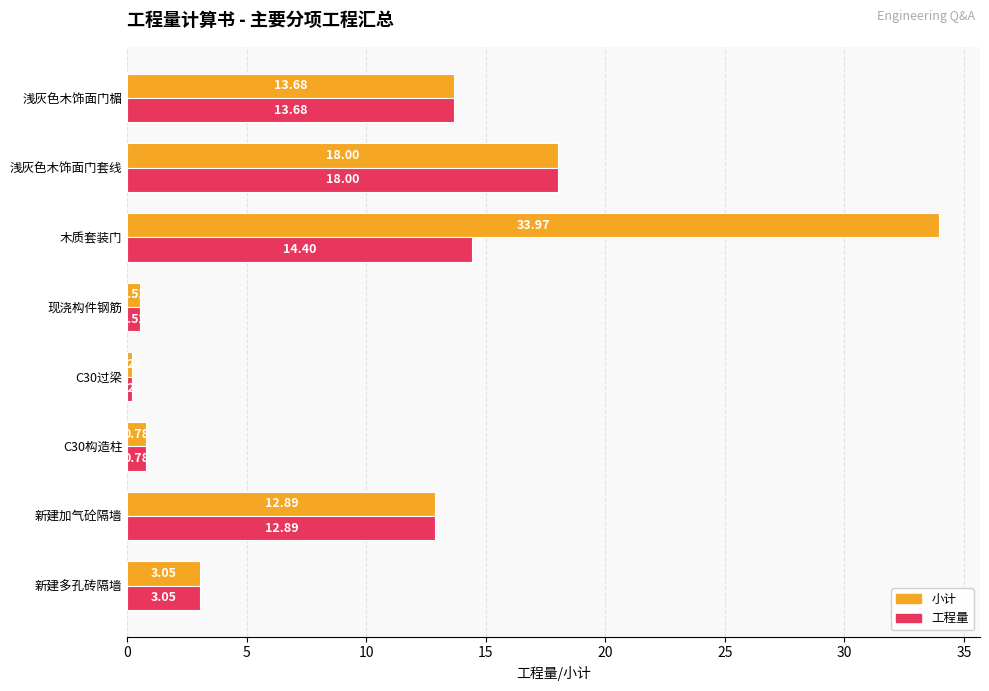

Rank the series by their maximum value, from lowest to highest.

工程量, 小计